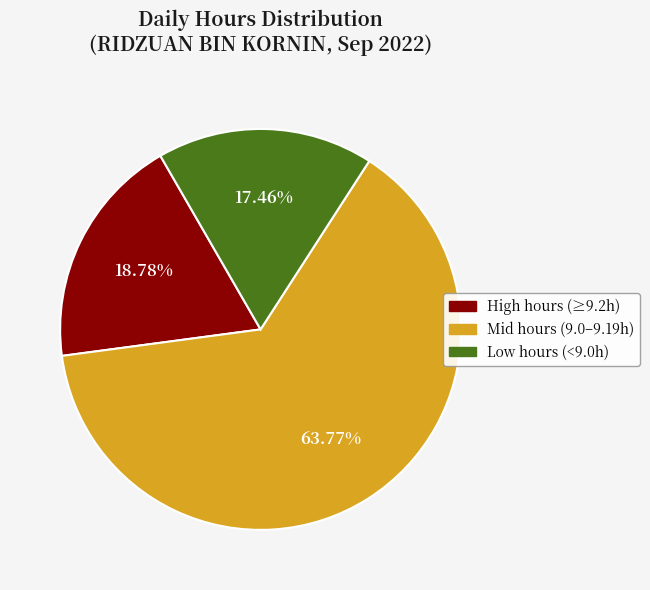

Does any single category account for the majority?

Yes